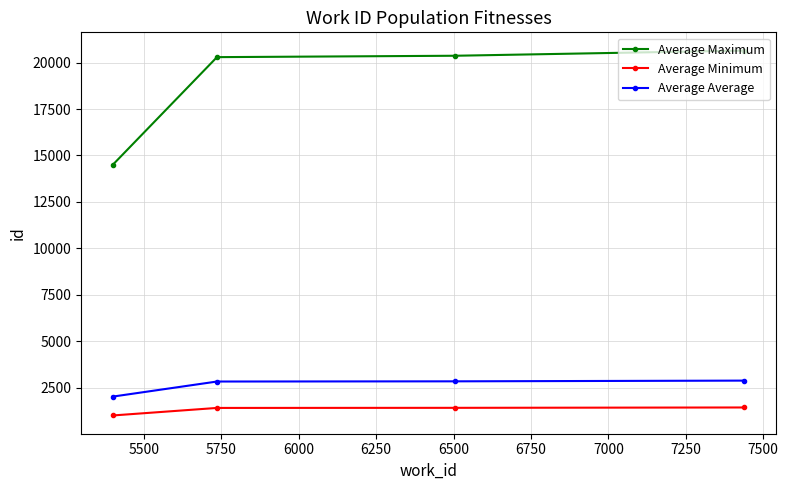

True or false: Average Minimum and Average Average intersect in this chart.

False